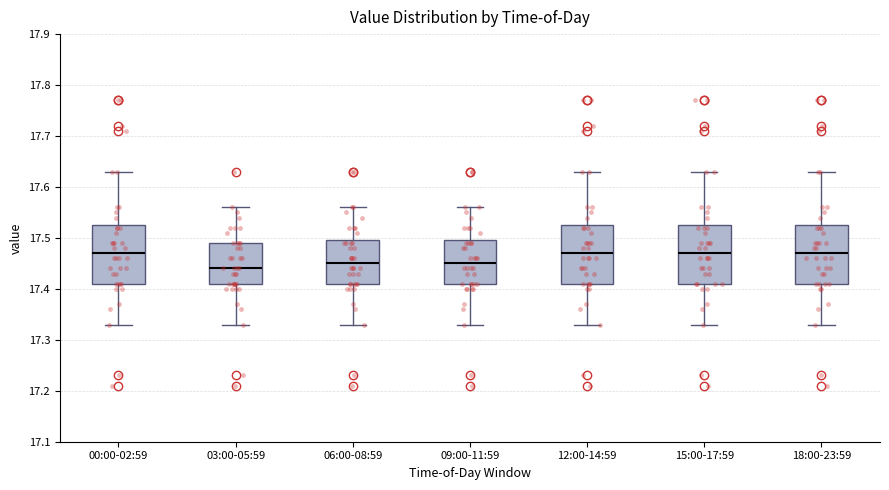

Reading left to right, transcribe this box plot: for each box, give where its median line is, the range the box spans, and where its two whiskers end, as read against the y-axis. The values are not printed on the chart, so give them approximately, as read against the axis.

00:00-02:59: median 17.47, box 17.41 to 17.53, whiskers 17.33 to 17.63
03:00-05:59: median 17.44, box 17.41 to 17.49, whiskers 17.33 to 17.56
06:00-08:59: median 17.45, box 17.41 to 17.50, whiskers 17.33 to 17.56
09:00-11:59: median 17.45, box 17.41 to 17.50, whiskers 17.33 to 17.56
12:00-14:59: median 17.47, box 17.41 to 17.53, whiskers 17.33 to 17.63
15:00-17:59: median 17.47, box 17.41 to 17.53, whiskers 17.33 to 17.63
18:00-23:59: median 17.47, box 17.41 to 17.53, whiskers 17.33 to 17.63